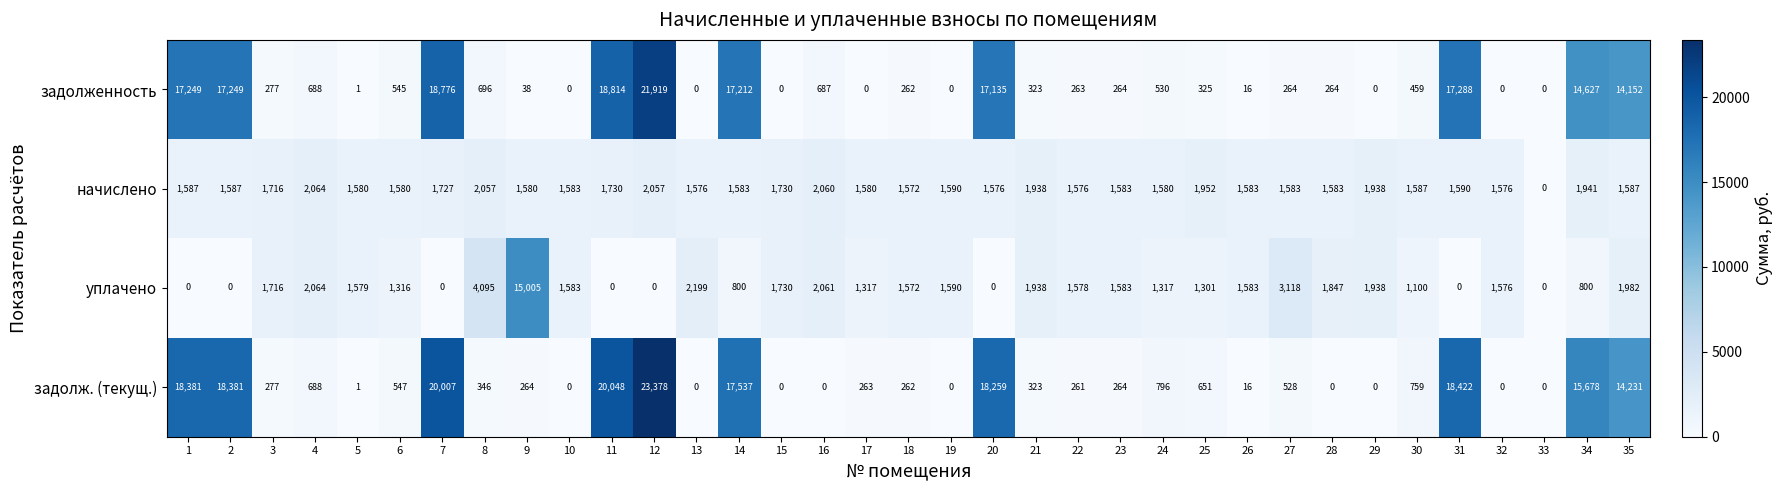

Between 11 and 20, which series saw the biggest shift?

задолж. (текущ.)